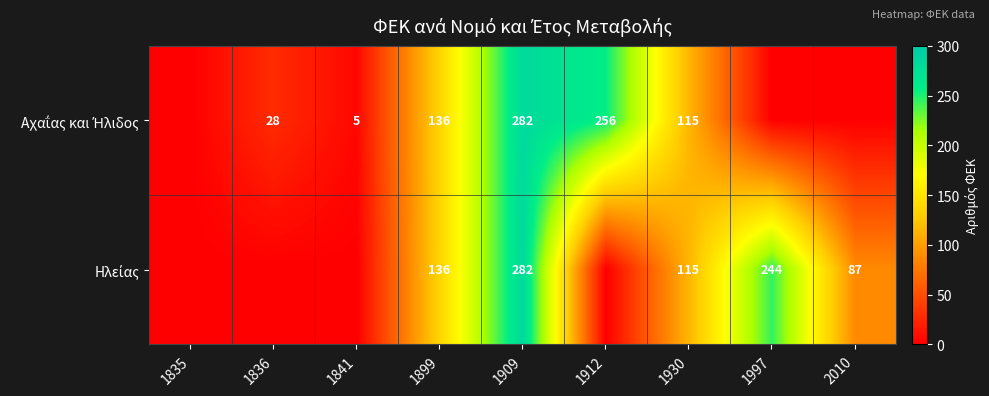

Where does the Ηλείας series first go above 87?

1899